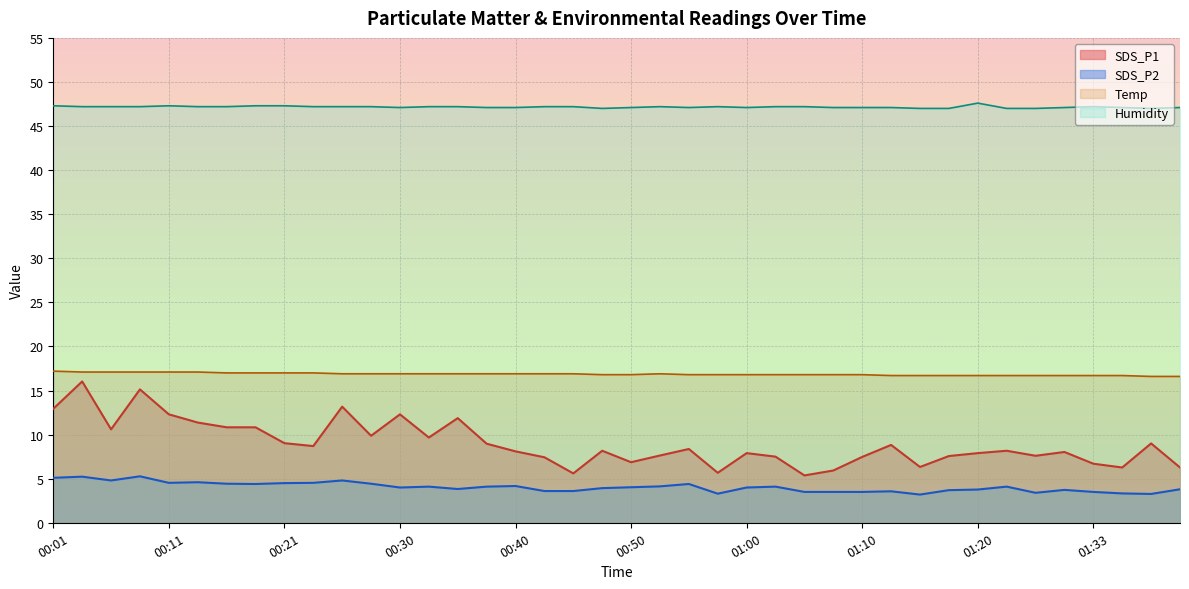

What is the label of the 31st point from the left?

01:15